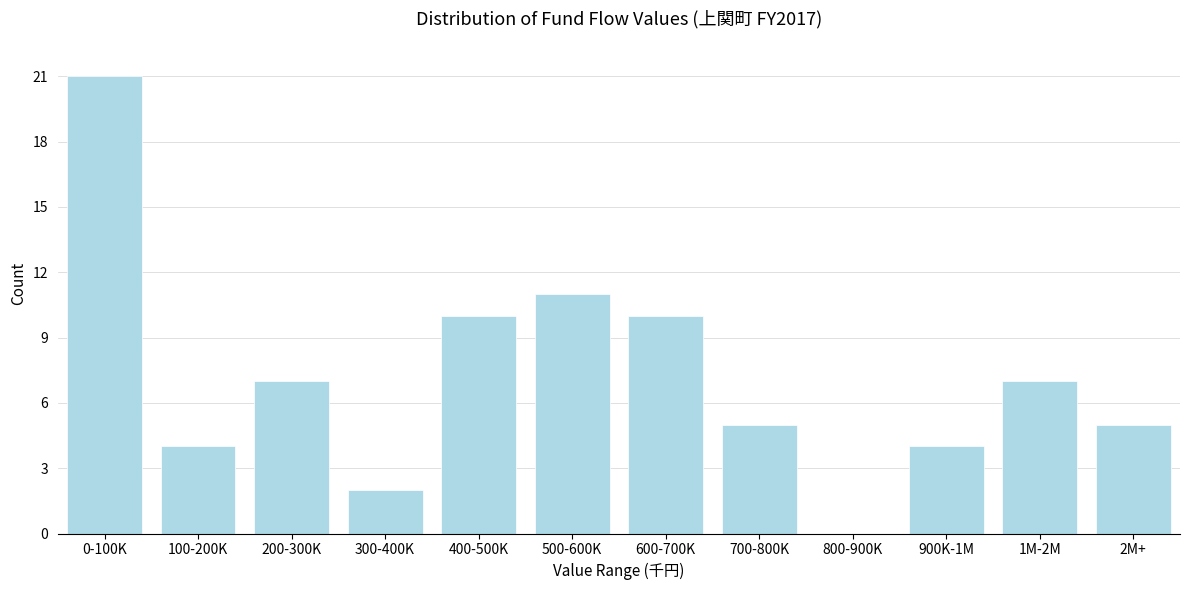

Reading left to right, list all the values displayed in this chart.

0-100K=21	100-200K=4	200-300K=7	300-400K=2	400-500K=10	500-600K=11	600-700K=10	700-800K=5	800-900K=0	900K-1M=4	1M-2M=7	2M+=5